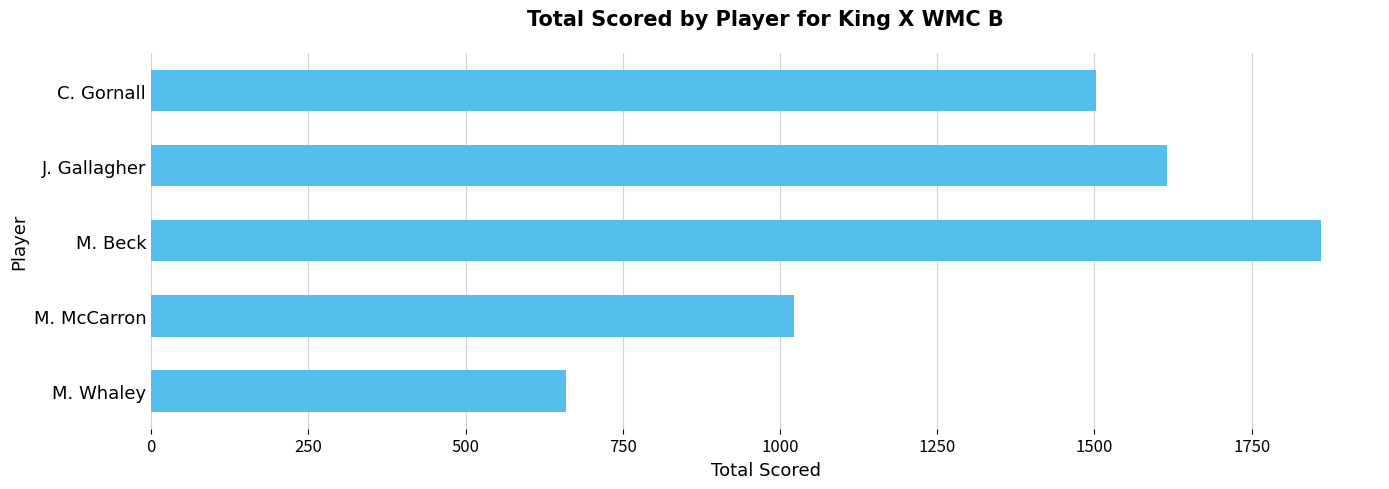

What is the minimum value shown in the chart?

660